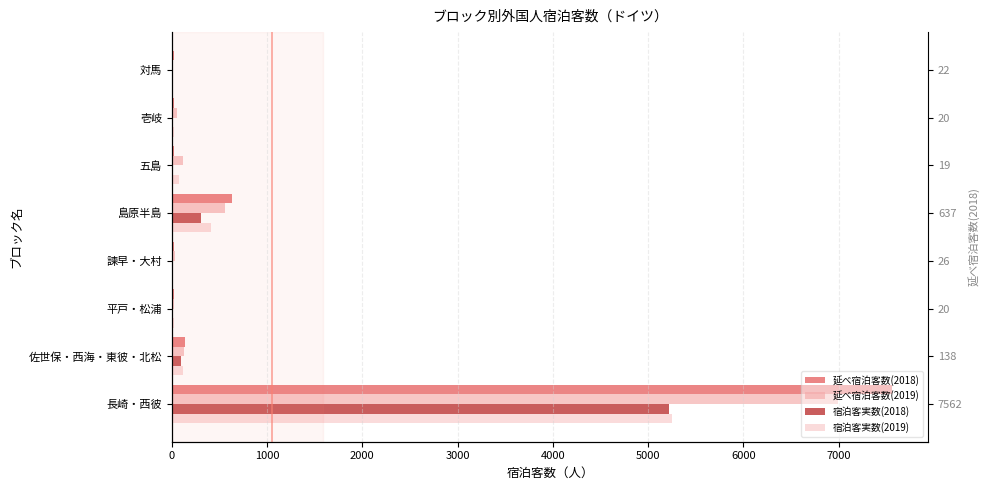

The 宿泊客実数(2019) series shows 8 at 平戸・松浦. True or false?

False